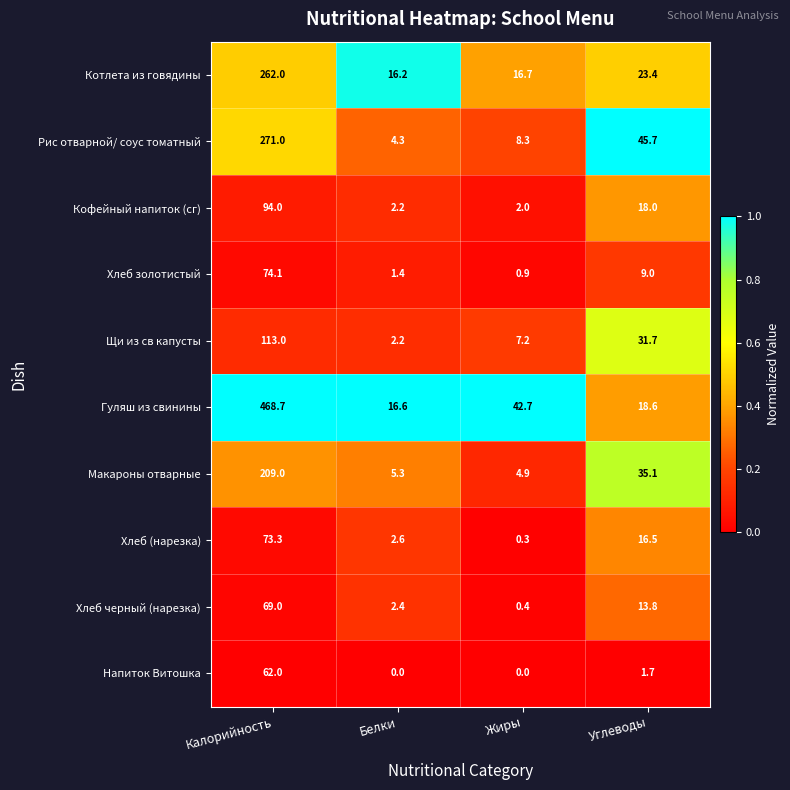

At which category is the sum across all series the highest?

Калорийность